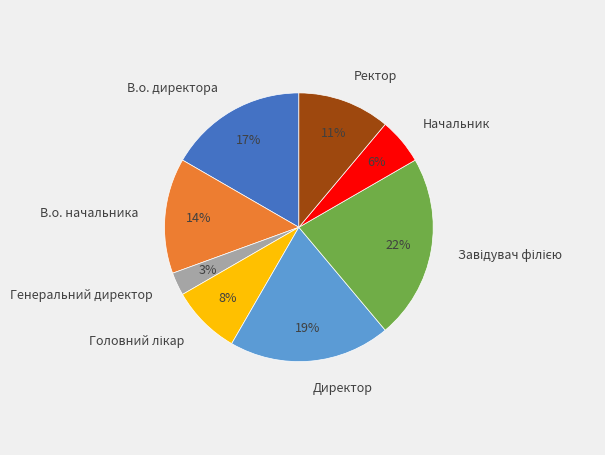

Is the sum of Начальник and Директор greater than half?

No